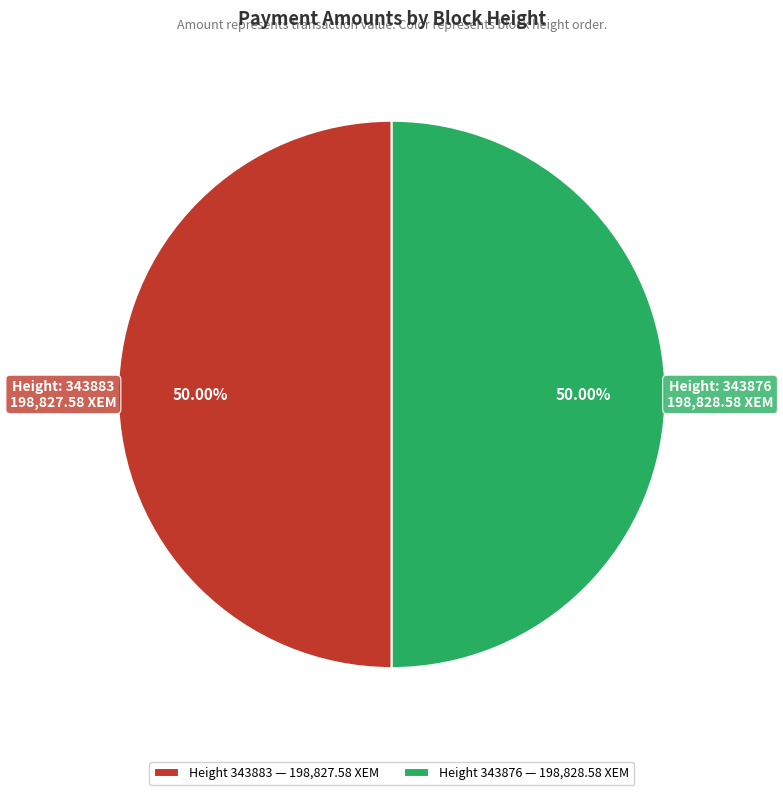

Is the sum of Height 343876 — 198,828.58 XEM and Height 343883 — 198,827.58 XEM greater than half?

Yes